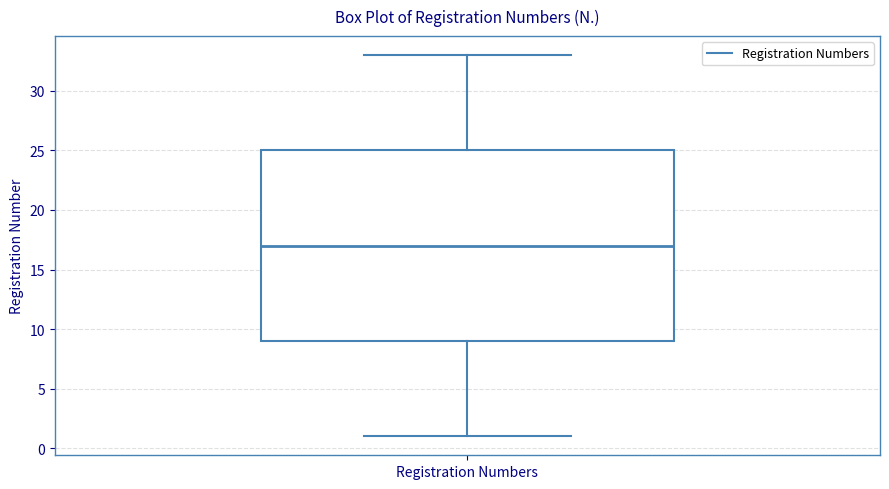

Where is the upper edge of the box for Registration Numbers on the y-axis? The values are not printed on the chart, so give them approximately, as read against the axis.

25